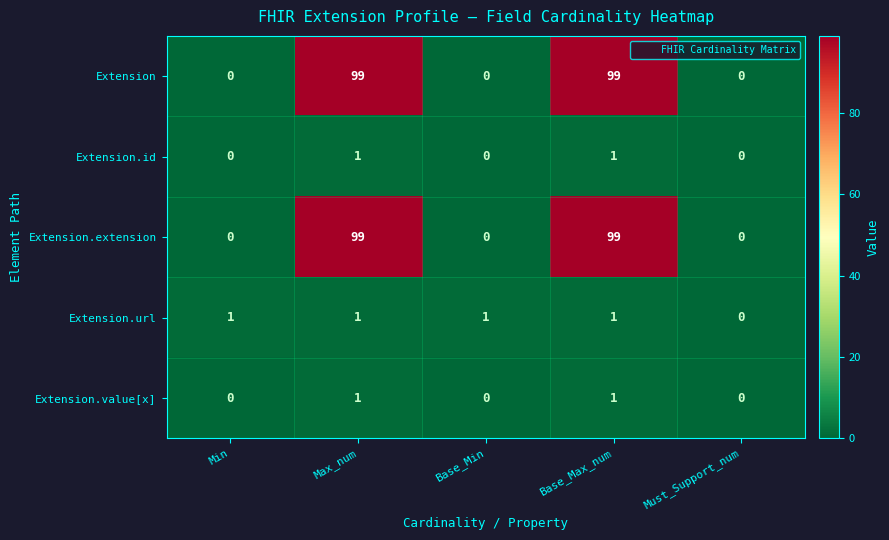

At how many categories does at least one series exceed 89?

2